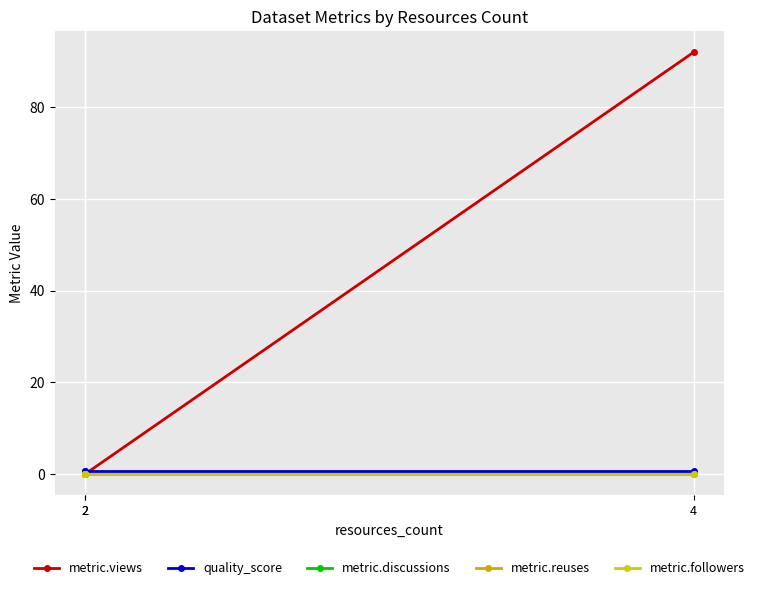

What are all the series names shown in the legend?

metric.views, quality_score, metric.discussions, metric.reuses, metric.followers